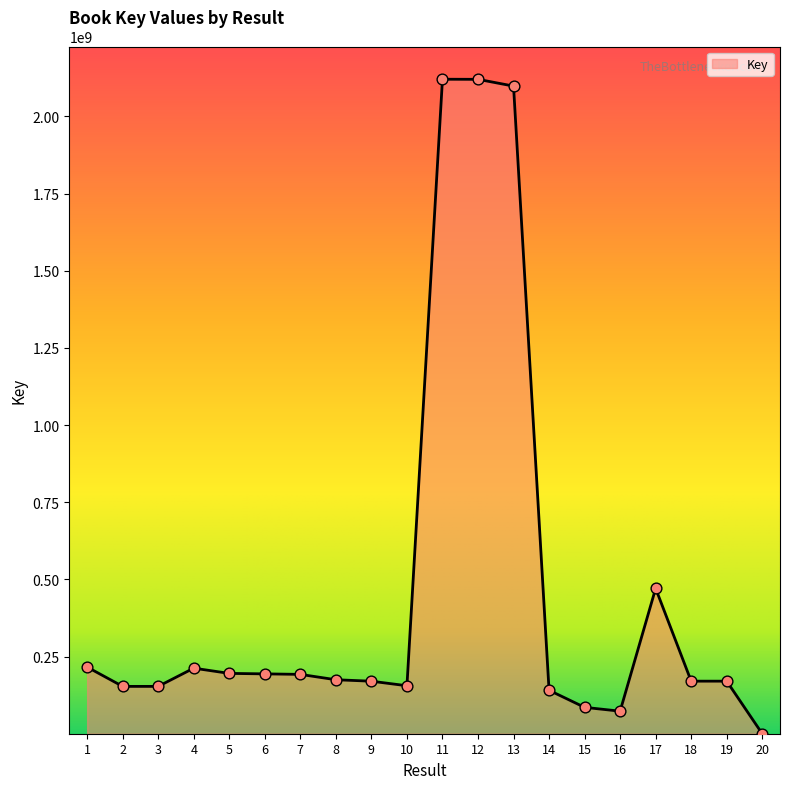

What is the change in value from 2 to 19?

+16928141